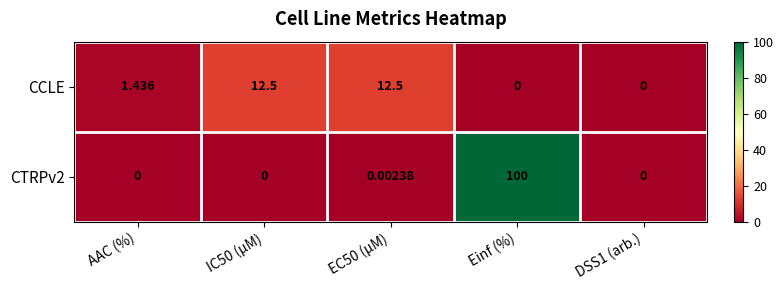

List the series in order of their overall mean, highest first.

CTRPv2, CCLE